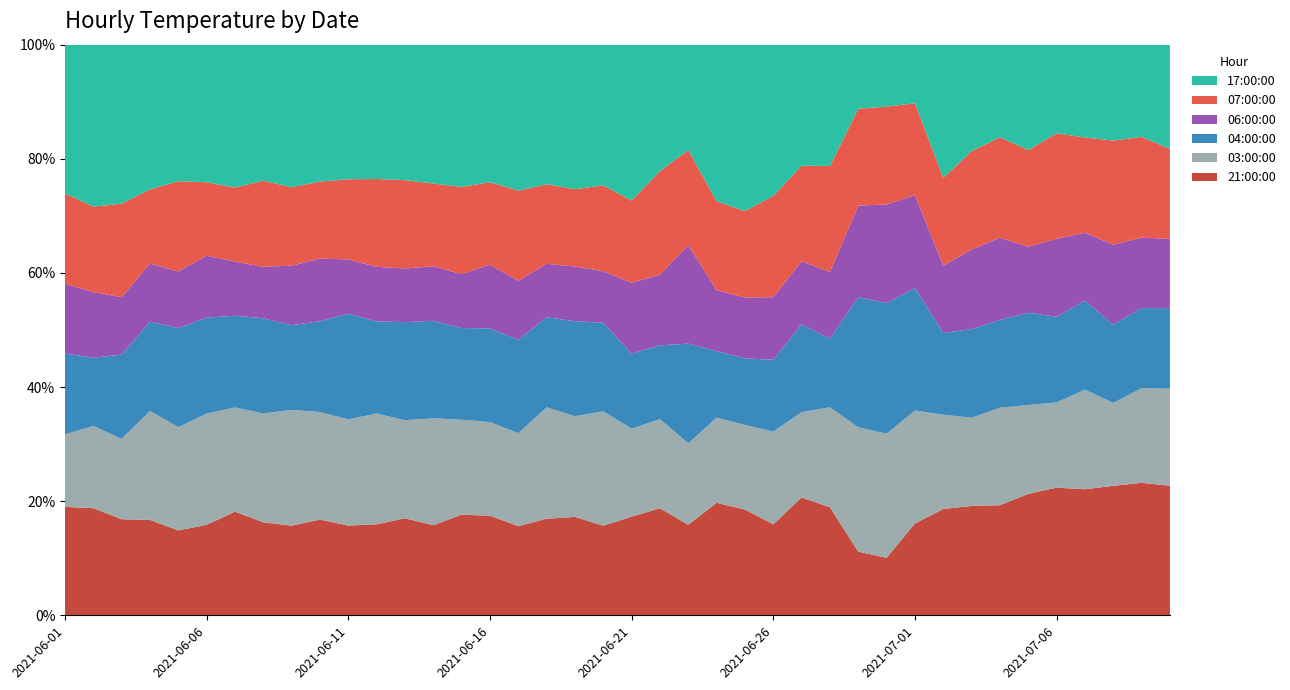

Reading left to right, transcribe all the data shown in this chart.

21:00:00: 18.5	16.8	15.4	17.6	15.6	16.5	18.2	17.5	16.1	17.9	15.2	17.0	17.9	17.2	18.1	18.6	16.5	17.5	17.3	16.3	16.7	16.1	15.9	18.1	18.1	15.1	18.5	16.2	17.6	15.5	26.0	22.9	22.8	22.8	25.0	26.5	26.2	27.0	26.3	27.2
03:00:00: 12.4	12.9	12.9	20.1	19.0	20.3	18.3	20.5	20.8	20.1	18.0	20.7	18.1	20.4	17.1	17.5	17.2	20.2	17.7	20.8	14.9	13.4	14.3	13.7	14.5	15.4	13.4	15.0	34.4	33.5	32.0	20.3	18.4	20.2	18.3	17.7	20.7	17.3	18.8	20.4
04:00:00: 13.8	10.7	13.5	16.5	18.2	17.5	16.1	17.9	15.2	17.0	17.9	17.2	18.1	18.6	16.5	17.5	17.3	16.3	16.7	16.1	12.7	11.1	17.5	10.7	11.4	11.9	13.8	10.3	36.0	35.2	34.7	17.6	18.5	18.2	19.0	17.8	18.5	16.3	15.9	16.9
06:00:00: 11.9	10.3	9.2	10.7	10.4	11.3	9.5	9.7	10.7	11.7	9.2	10.2	9.9	10.4	9.7	11.9	10.9	9.7	9.6	9.4	12.0	10.6	17.3	9.8	10.4	10.4	9.9	10.0	25.3	26.6	26.3	14.5	16.6	17.0	13.6	16.2	14.1	16.7	14.0	14.5
07:00:00: 15.4	13.4	15.0	13.7	16.6	13.4	13.0	16.2	14.1	14.4	13.6	16.4	16.3	15.8	15.7	15.4	16.7	14.4	13.6	15.6	13.9	15.6	16.7	14.3	14.8	16.8	15.0	15.9	26.8	26.4	26.0	18.9	20.5	20.8	19.9	21.9	19.8	21.7	20.0	18.9
17:00:00: 25.4	25.4	25.5	26.7	25.1	25.1	25.1	25.6	25.6	25.6	22.8	25.1	25.0	26.5	25.6	25.7	27.0	25.3	25.4	25.6	26.4	19.0	18.5	25.2	28.5	25.1	19.0	18.2	17.7	16.7	16.6	28.7	22.2	19.2	21.7	18.4	19.3	20.0	18.3	21.9